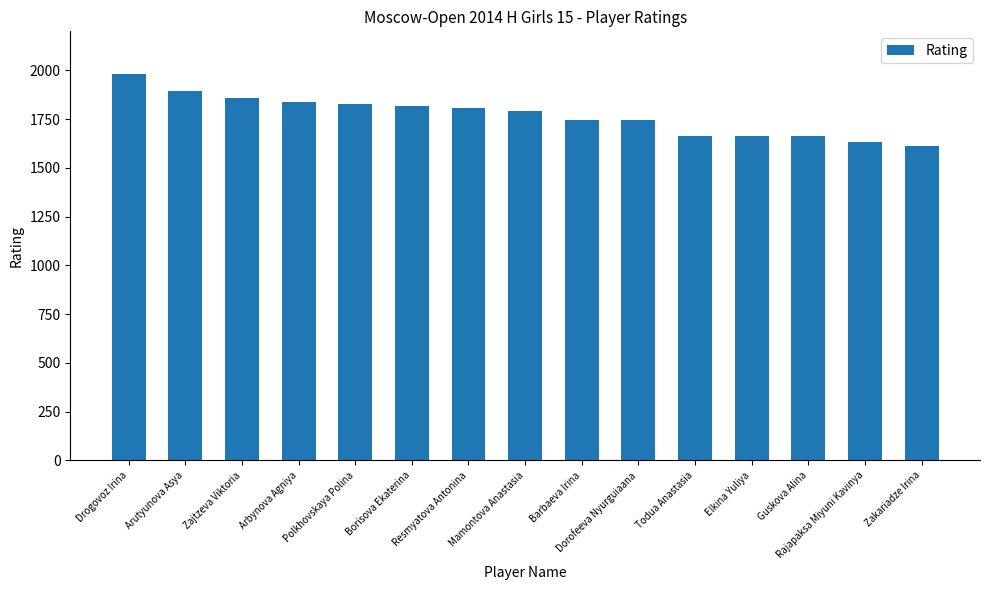

How many bars are there in total?

15